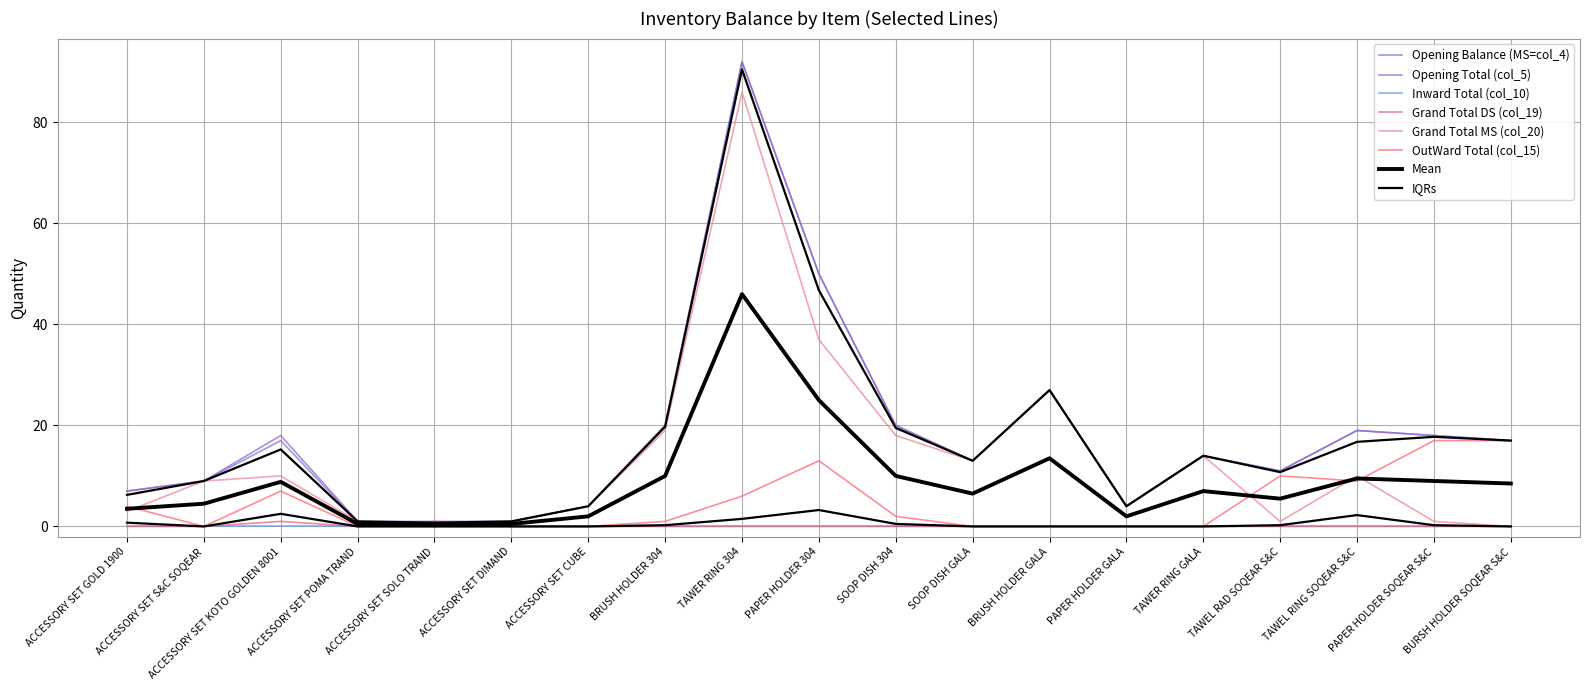

The value of Opening Balance (MS=col_4) at ACCESSORY SET KOTO GOLDEN 8001 is 5. True or false?

False